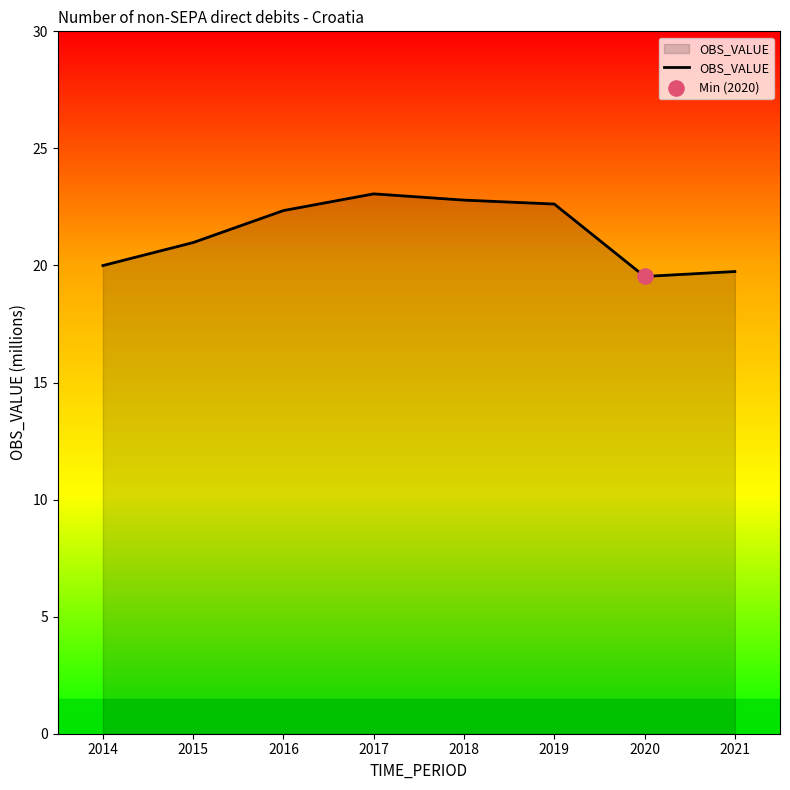

What is the ratio of the value at 2021 to the value at 2014?

1.0